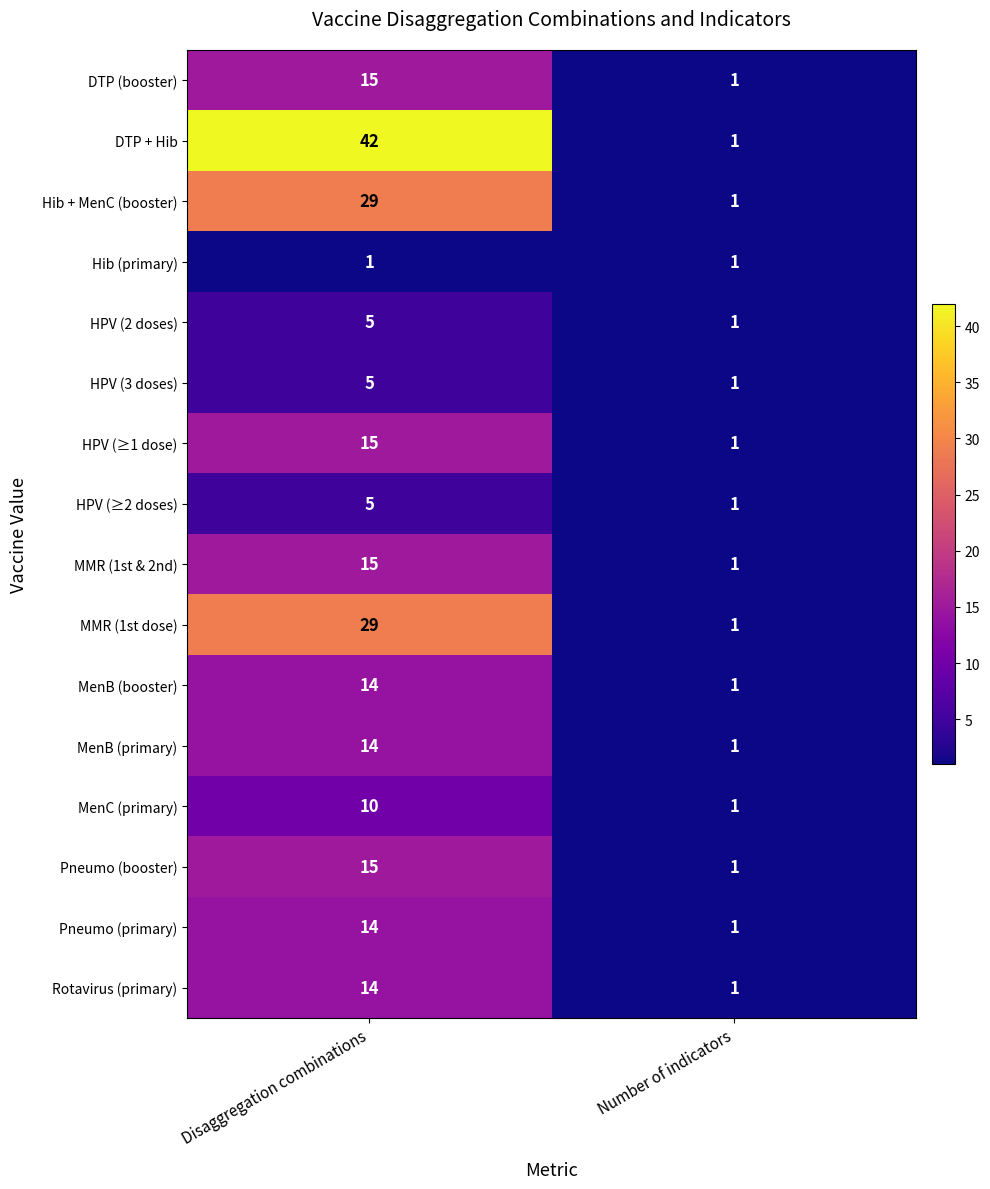

Which series changed the most between Disaggregation combinations and Number of indicators?

DTP + Hib